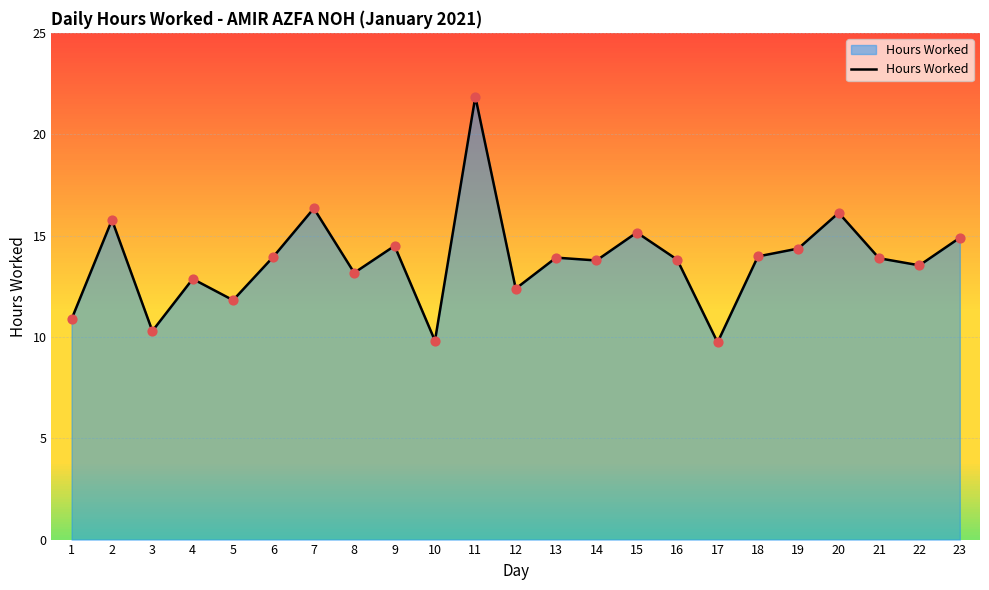

Which has a higher value, 5 or 13?

13